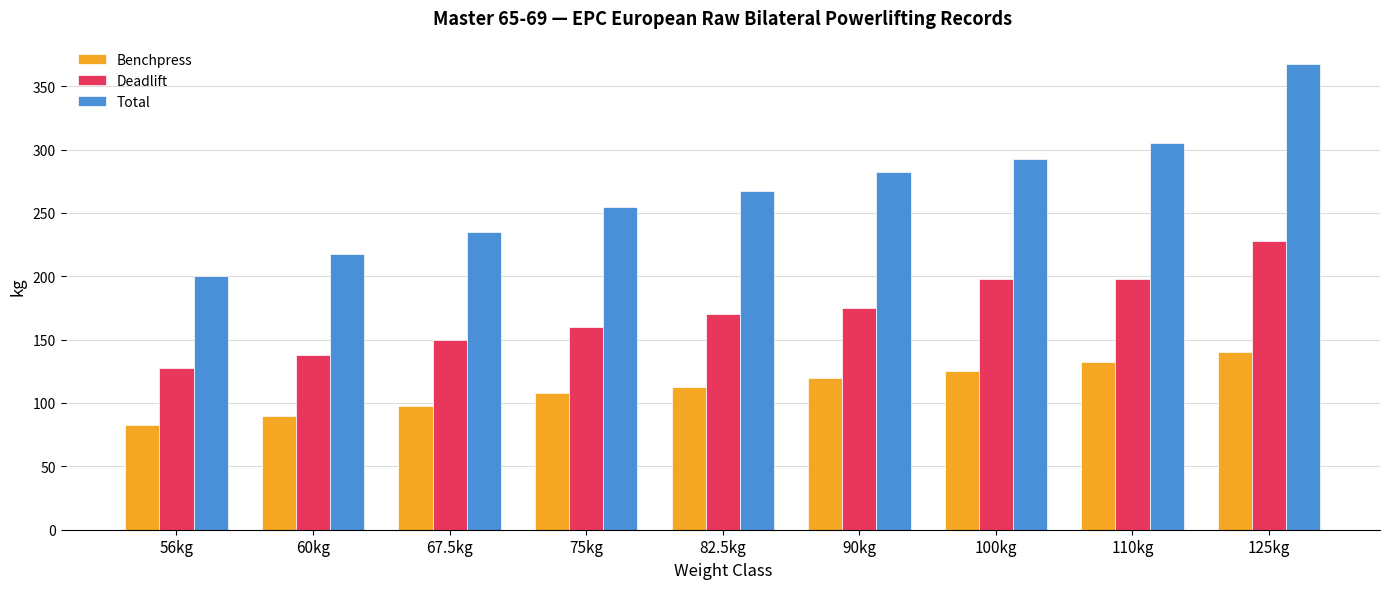

How many distinct data groups are displayed?

3